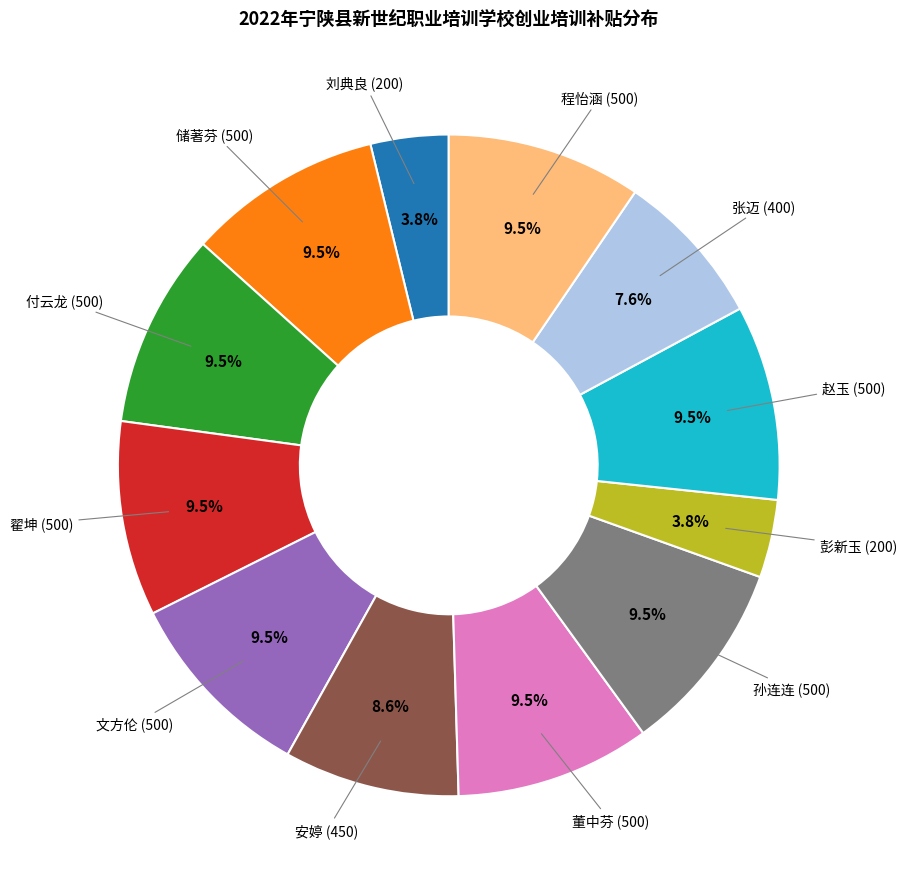

To the nearest percent, what is the average slice percentage?

8%